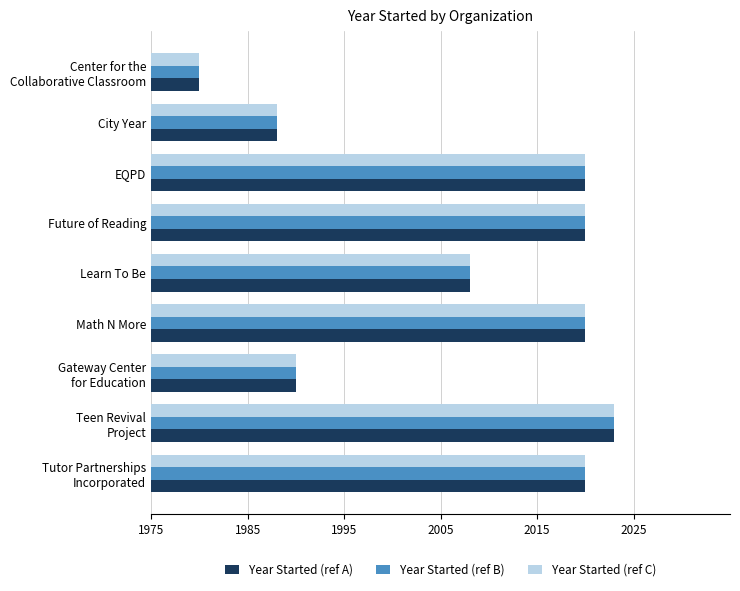

What are all the series names shown in the legend?

Year Started (ref A), Year Started (ref B), Year Started (ref C)